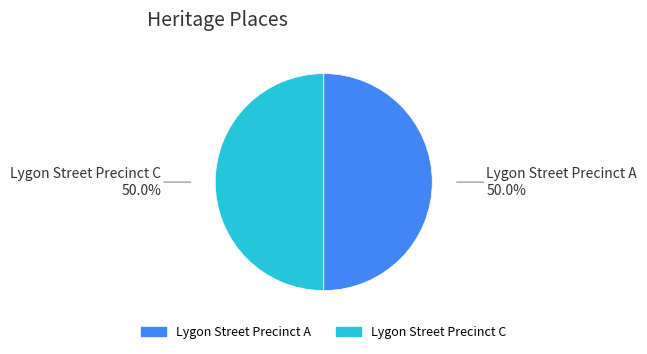

What percentage is the Lygon Street Precinct A slice, to the nearest percent?

50%